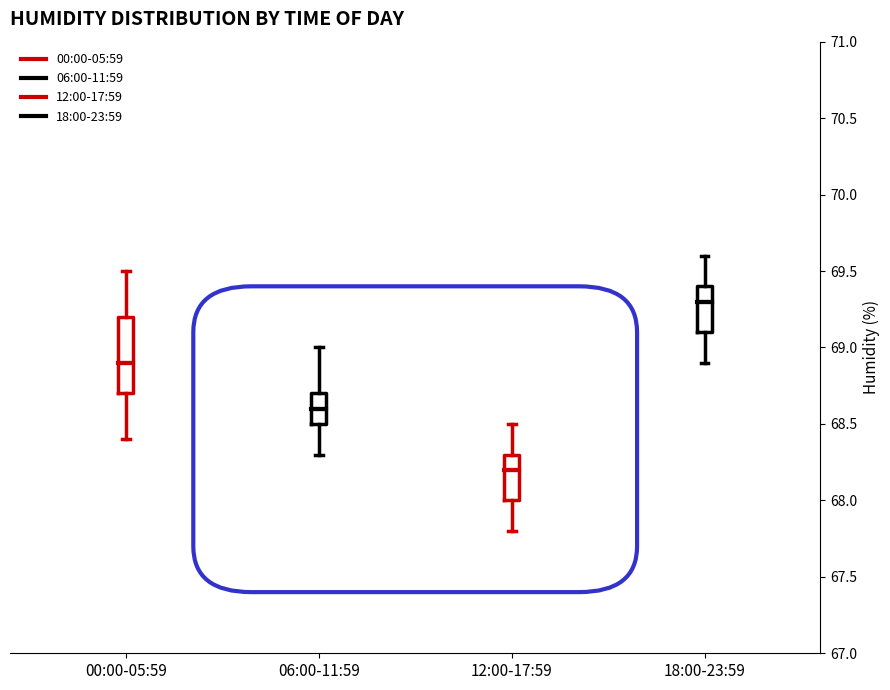

Which box is the tallest, from its lower edge to its upper edge?

00:00-05:59